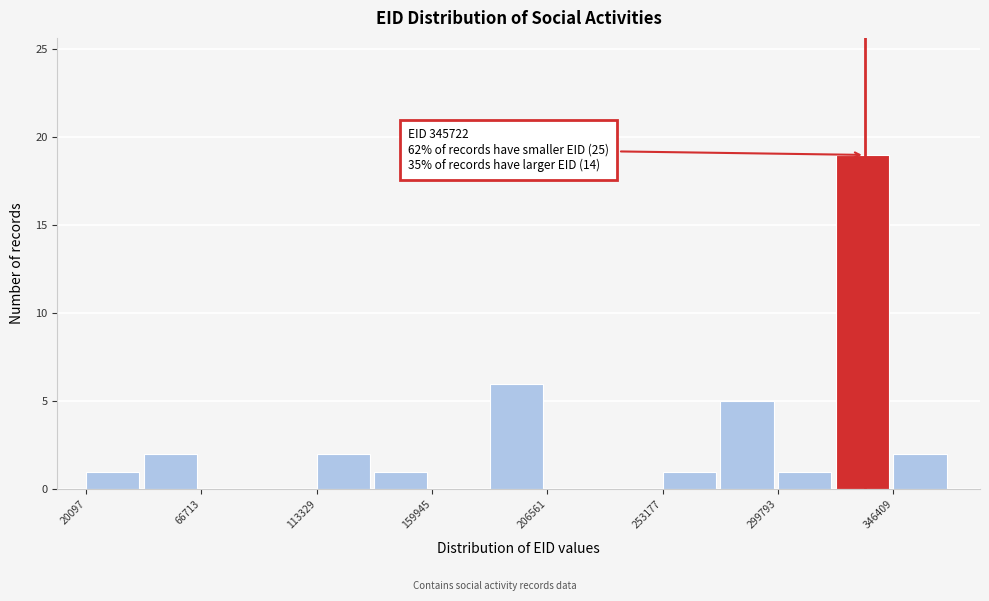

Which range on the x-axis has the tallest bar?

325000 to 345000